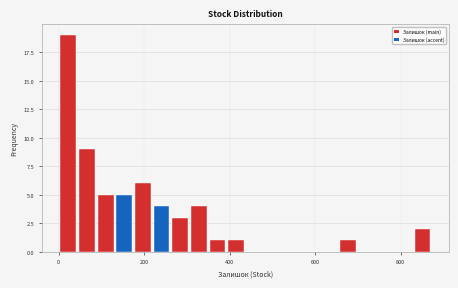

Read against the x-axis, roughly where is the centre of the tallest bar?

20